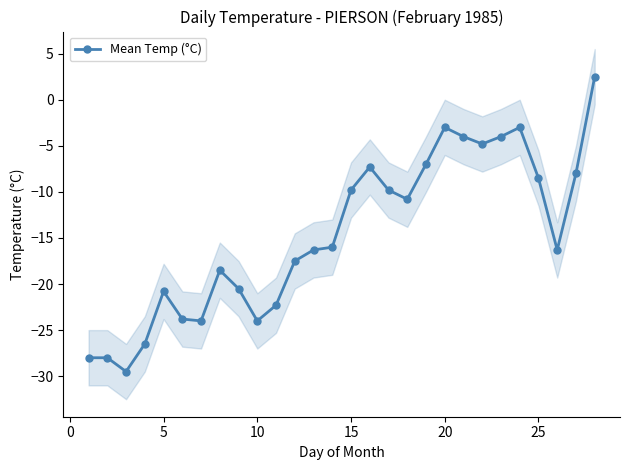

What is the lowest value of the Mean Temp (°C) series?

-29.5